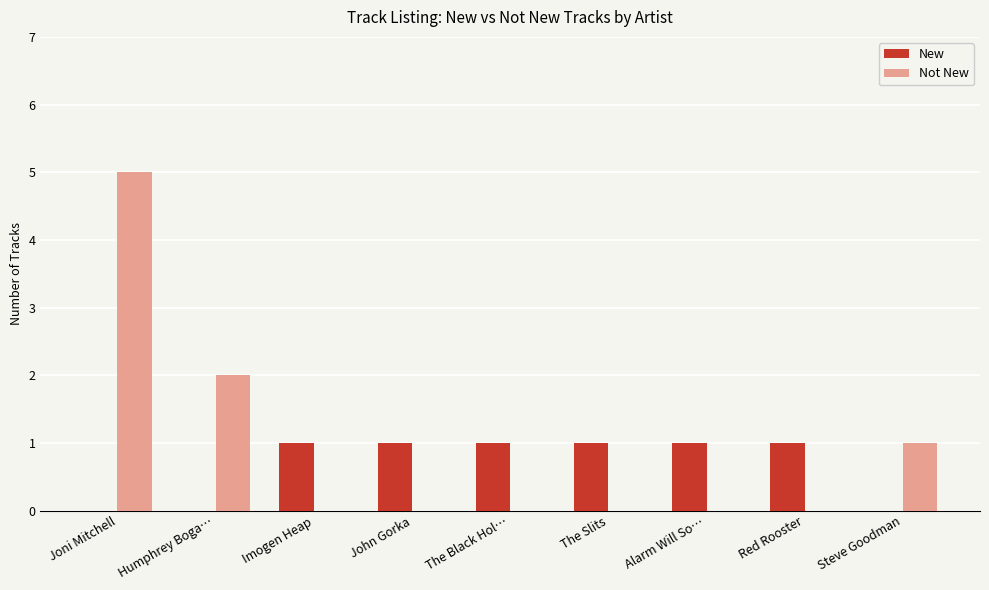

Is the value of New at Red Rooster greater than the value of Not New at Imogen Heap?

Yes